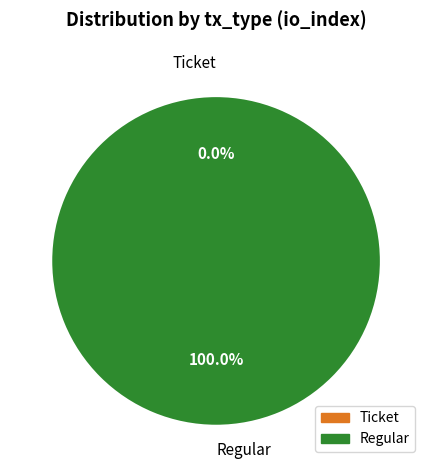

How many slices are in this pie chart?

2